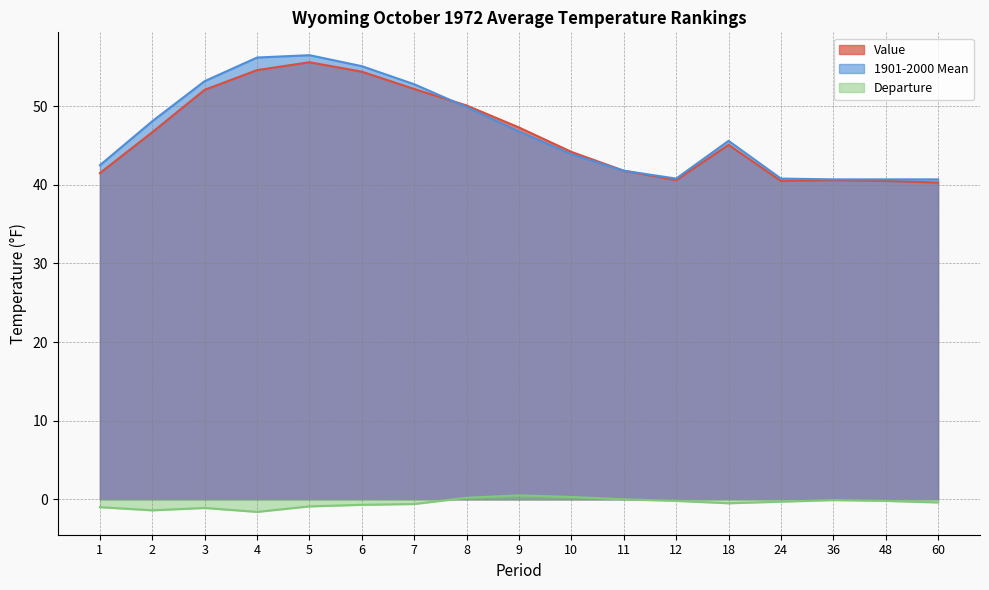

At which category does 1901-2000 Mean reach its first local peak?

5